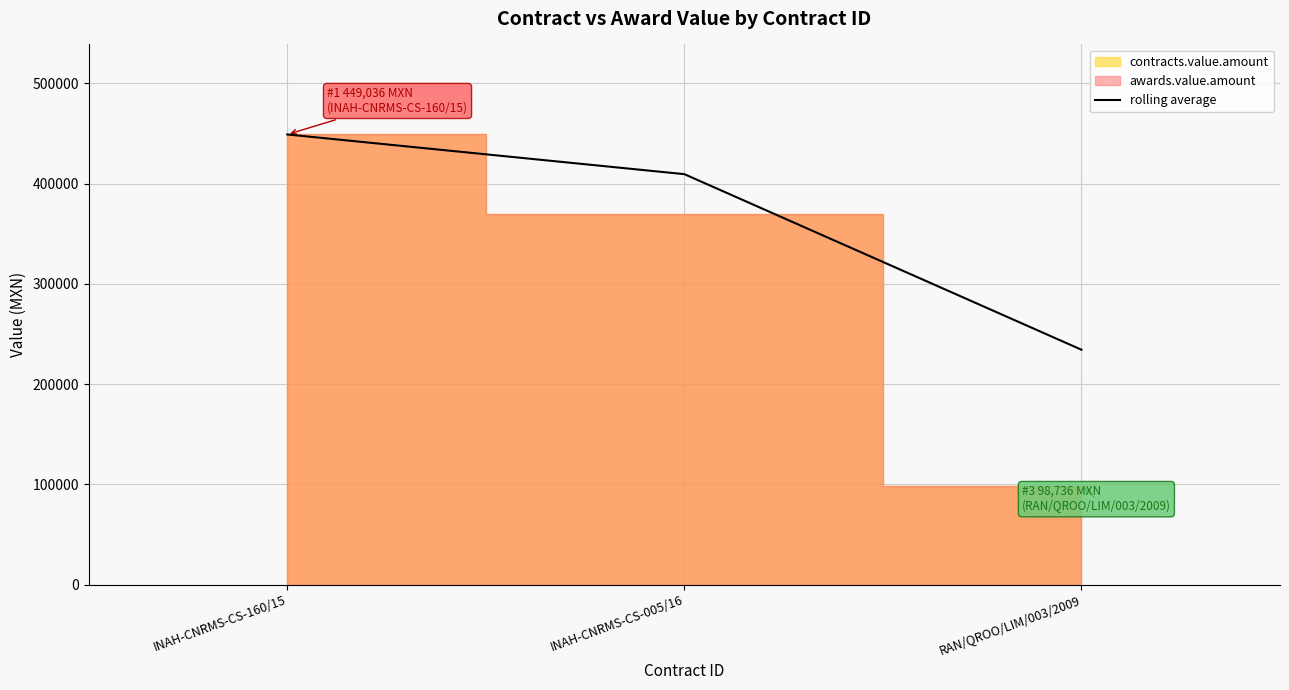

What is the highest value of the rolling average series?

449036.0